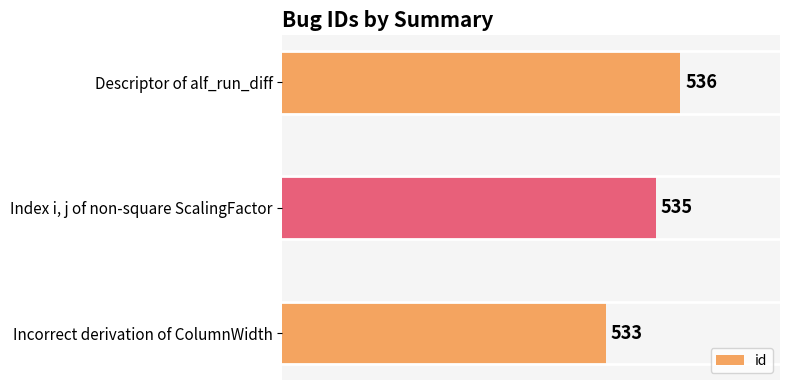

Reading top to bottom, extract all data points from this chart.

536	535	533